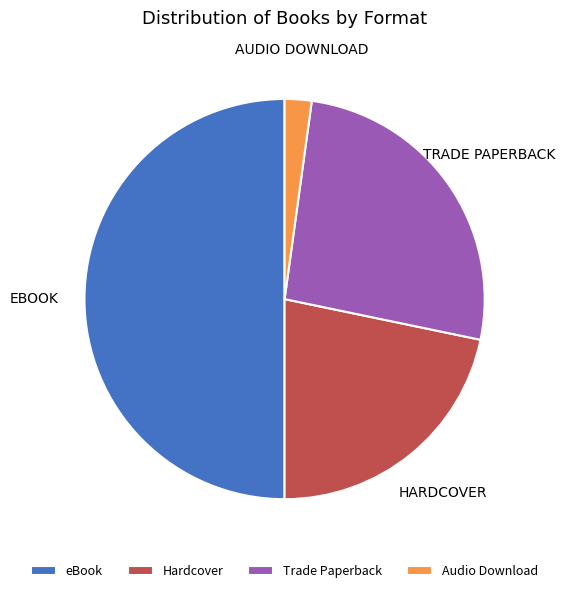

Which has a higher value, Trade Paperback or Audio Download?

Trade Paperback